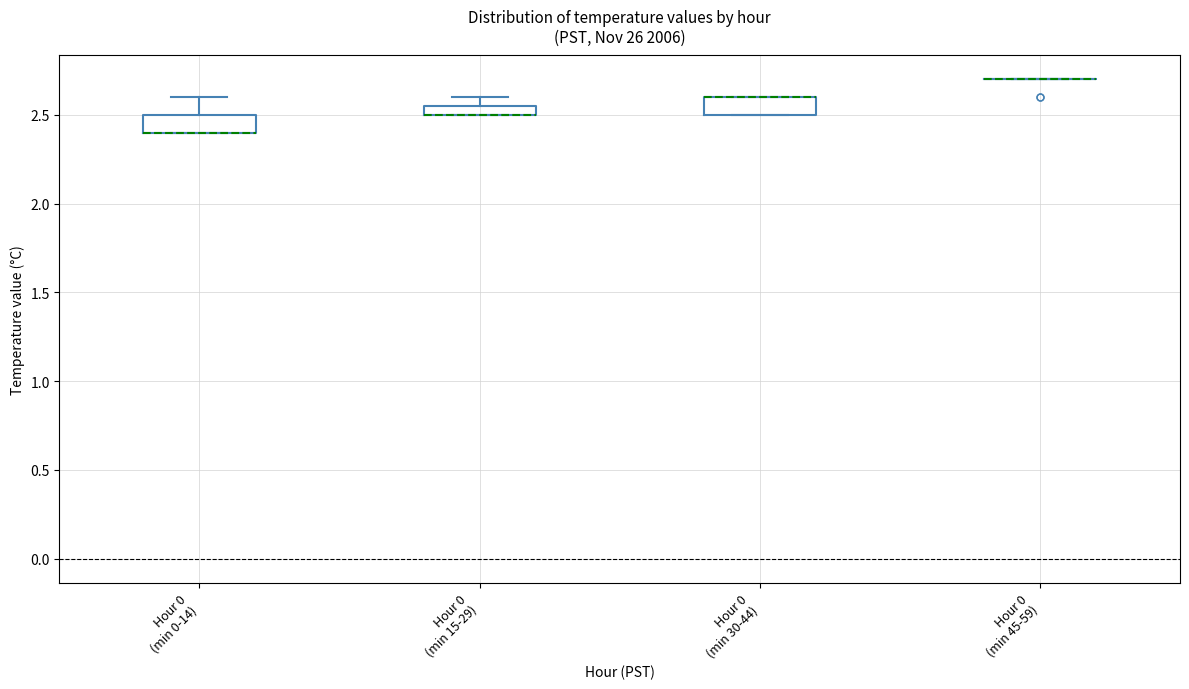

Where is the lower edge of the box for Hour 0 (min 0-14) on the y-axis? The values are not printed on the chart, so give them approximately, as read against the axis.

2.40